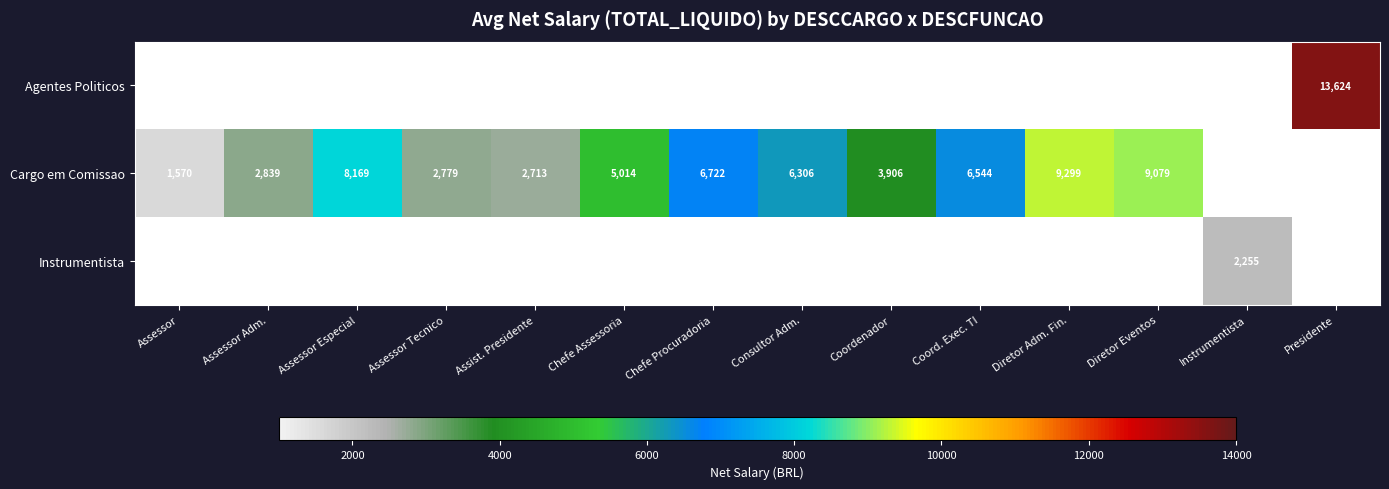

What is the difference between the Cargo em Comissao values at Chefe Procuradoria and Assessor Especial?

1447